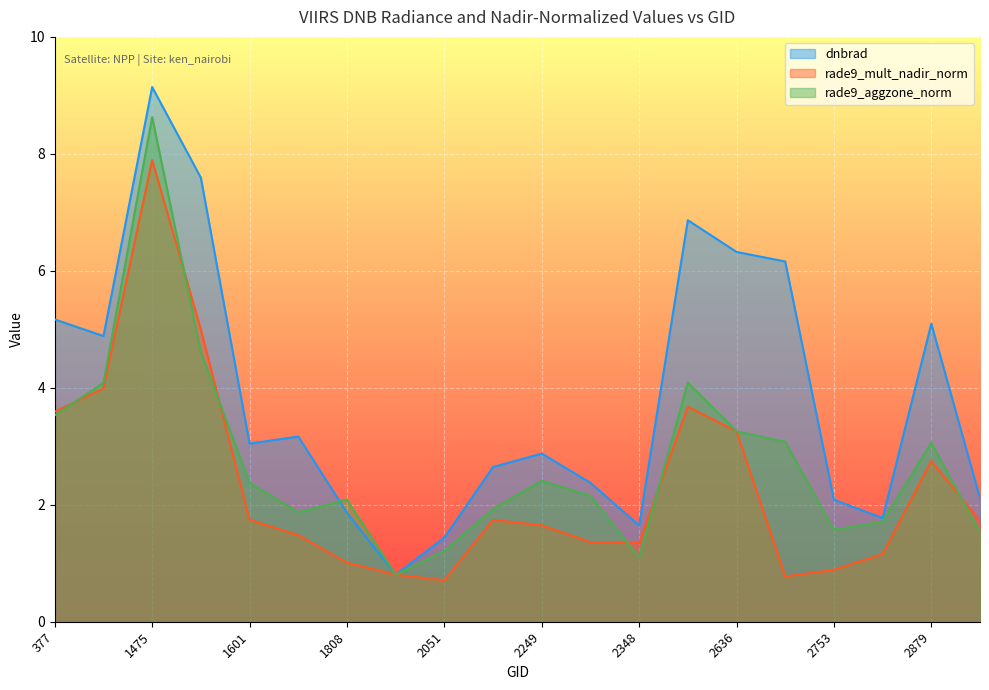

Reading right to left, transcribe all the data shown in this chart.

dnbrad: 2960=2.1	2879=5.1	2798=1.8	2753=2.1	2690=6.2	2636=6.3	2510=6.9	2348=1.6	2267=2.4	2249=2.9	2213=2.6	2051=1.4	1925=0.8	1808=1.9	1790=3.2	1601=3.0	1547=7.6	1475=9.1	413=4.9	377=5.2
rade9_mult_nadir_norm: 2960=1.7	2879=2.7	2798=1.2	2753=0.9	2690=0.8	2636=3.3	2510=3.7	2348=1.3	2267=1.4	2249=1.6	2213=1.7	2051=0.7	1925=0.8	1808=1.0	1790=1.5	1601=1.7	1547=5.0	1475=7.9	413=4.0	377=3.6
rade9_aggzone_norm: 2960=1.5	2879=3.1	2798=1.7	2753=1.6	2690=3.1	2636=3.3	2510=4.1	2348=1.1	2267=2.2	2249=2.4	2213=1.9	2051=1.2	1925=0.8	1808=2.1	1790=1.9	1601=2.4	1547=4.6	1475=8.6	413=4.1	377=3.5